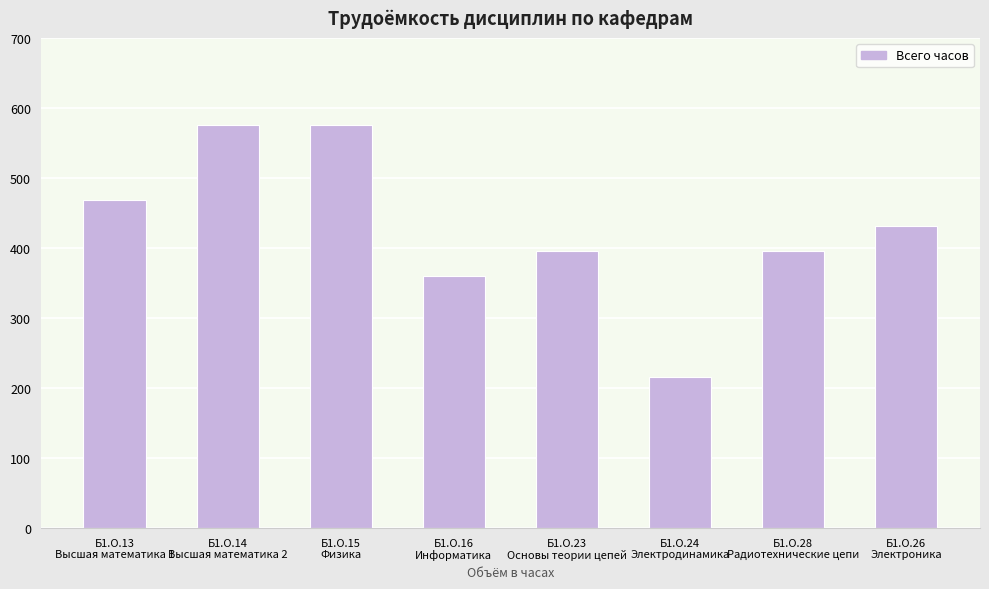

How many categories are shown in the chart?

8